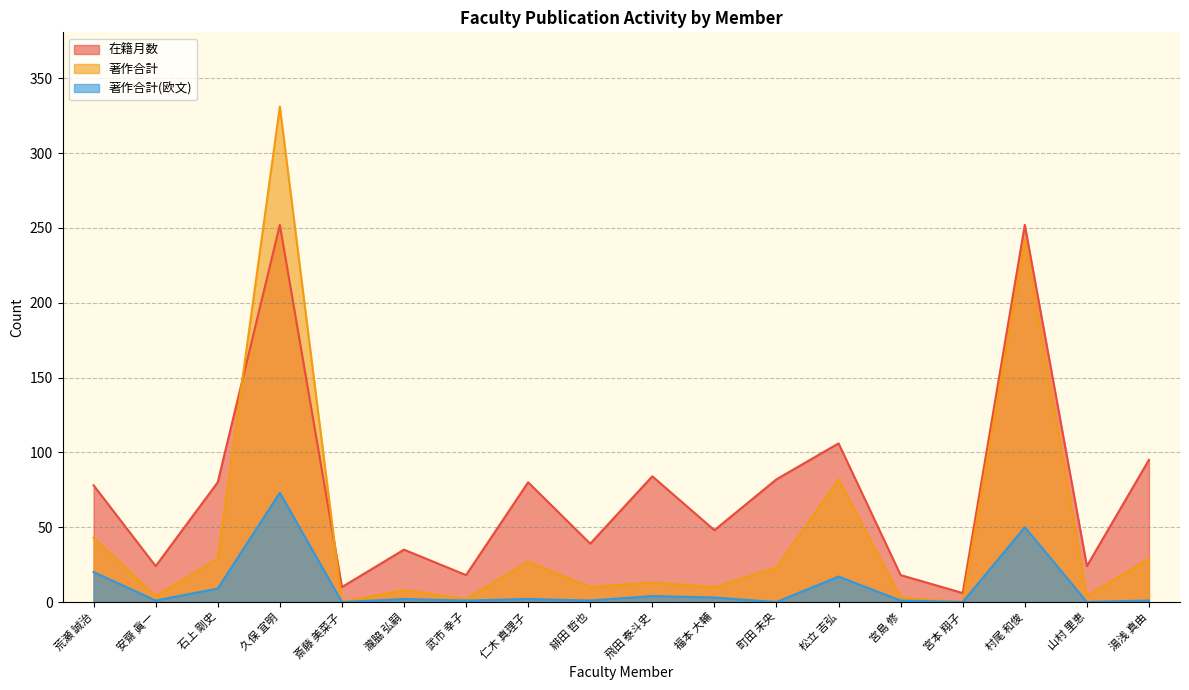

Reading left to right, transcribe all the data shown in this chart.

在籍月数: 78	24	80	252	10	35	18	80	39	84	48	82	106	18	6	252	24	95
著作合計: 43	4	29	331	0	8	2	27	10	13	10	23	82	3	0	242	4	29
著作合計(欧文): 20	1	9	73	0	2	1	2	1	4	3	0	17	1	0	50	0	1